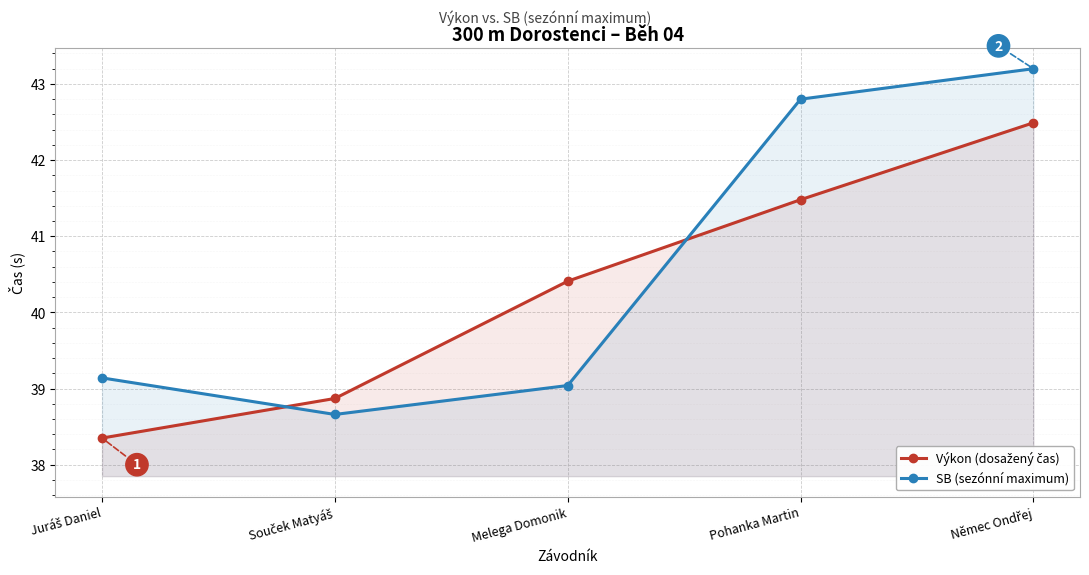

How many series are shown in this chart?

2